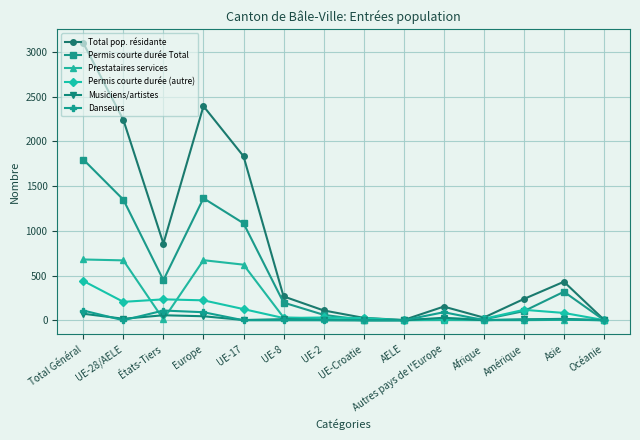

Where is the first local minimum for Total pop. résidante?

États-Tiers